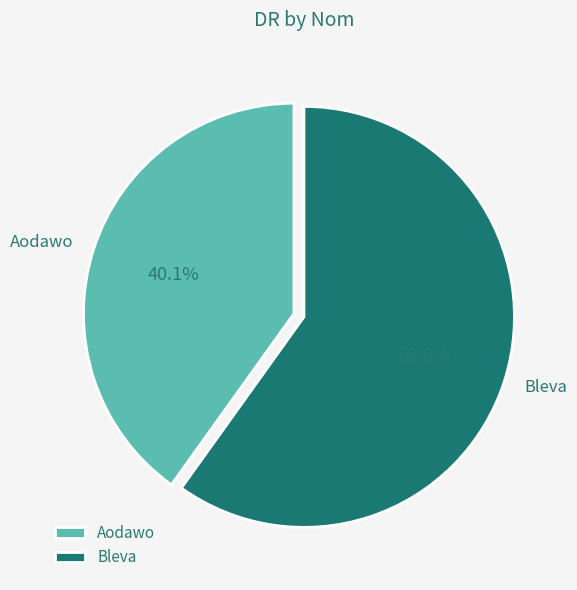

What is the ratio of the value at Aodawo to the value at Bleva?

0.7